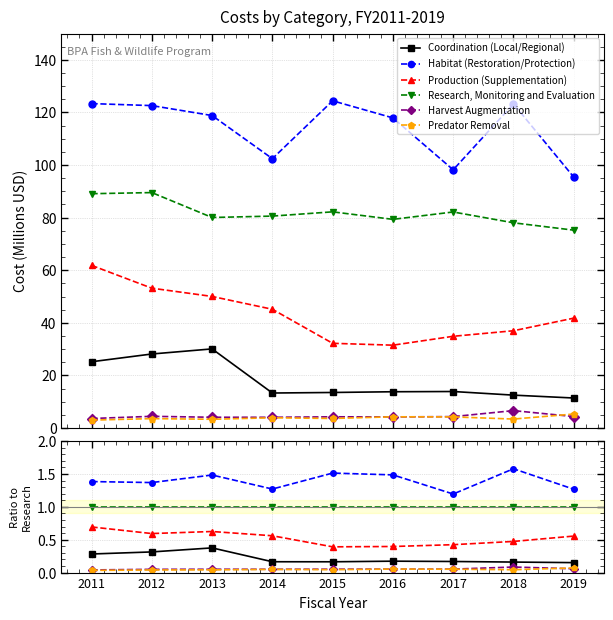

Is it true that Predator Removal equals 0.1 at 2018?

False